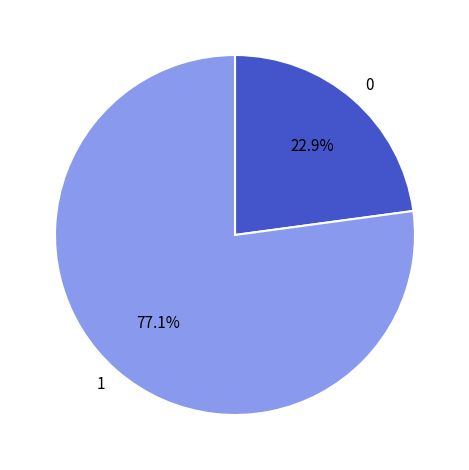

How many slices are in this pie chart?

2